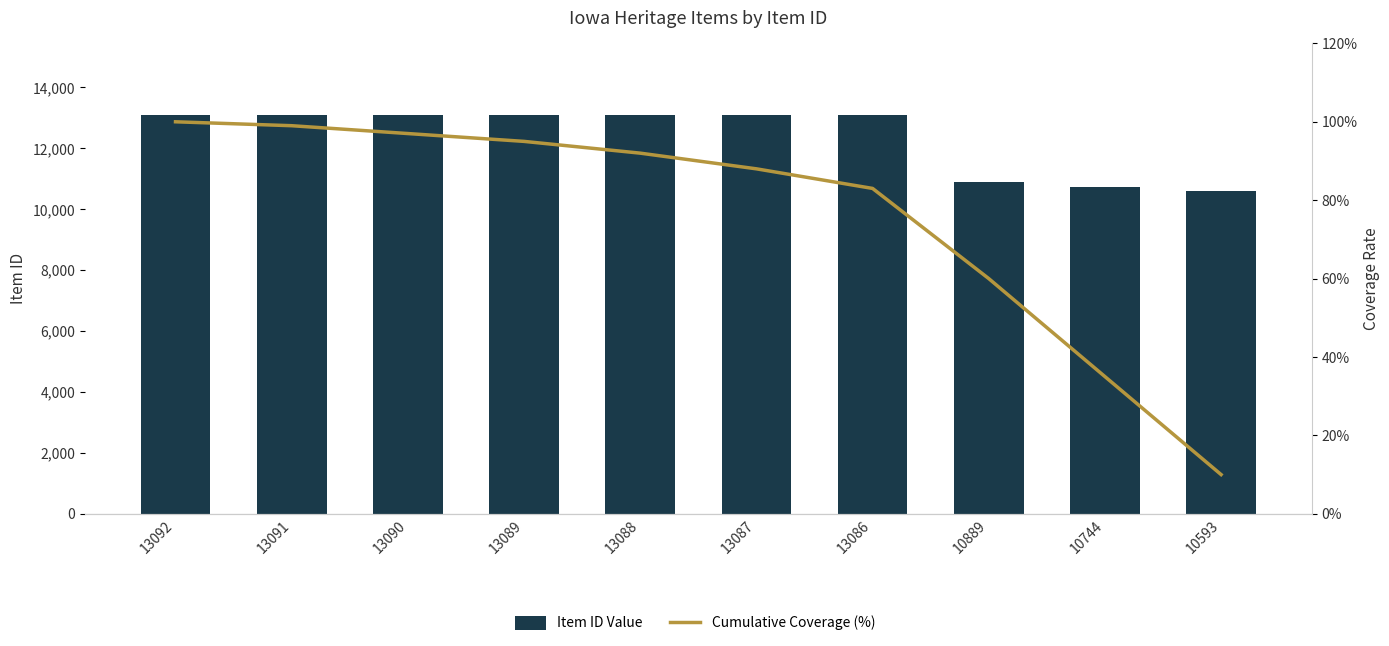

What is the total value across all series at 13092?

13192